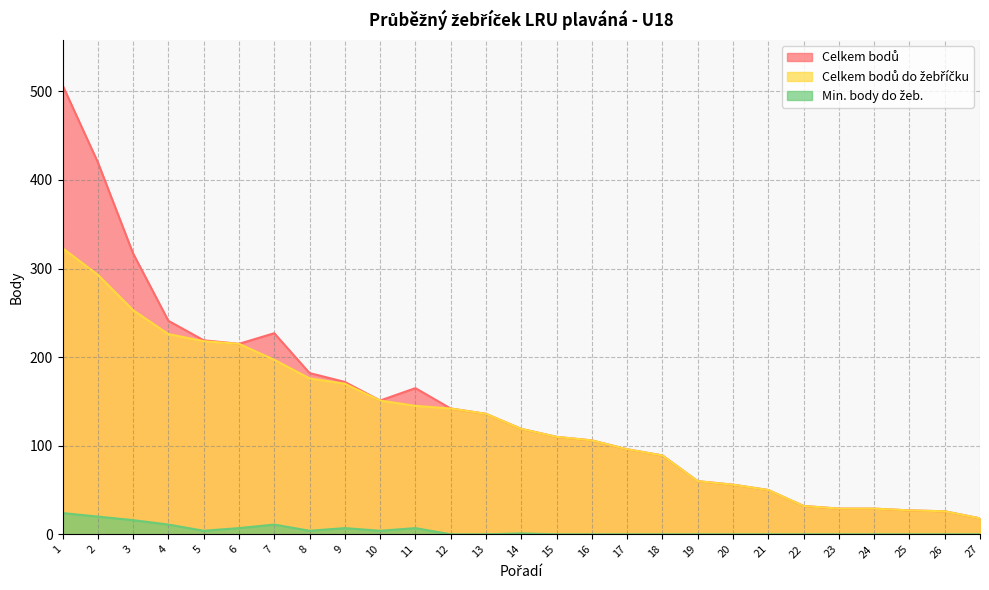

List the series in order of their peak value, highest first.

Celkem bodů, Celkem bodů do žebříčku, Min. body do žeb.